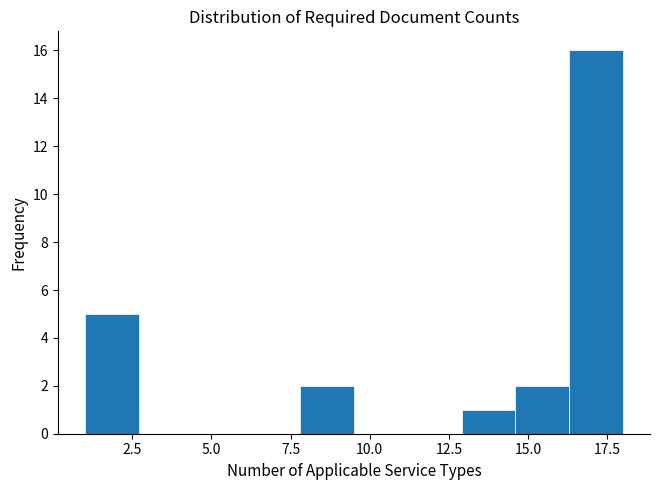

Read against the x-axis, roughly where is the centre of the tallest bar?

17.0